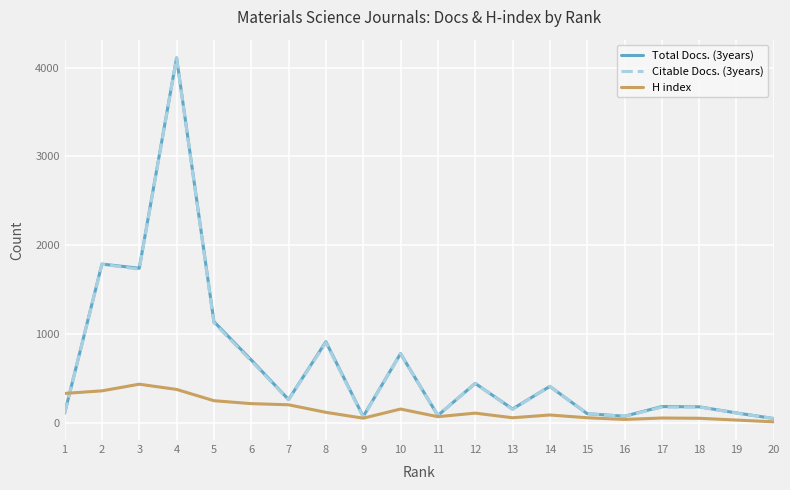

Is the value of Citable Docs. (3years) at 10 greater than the value of Total Docs. (3years) at 8?

No